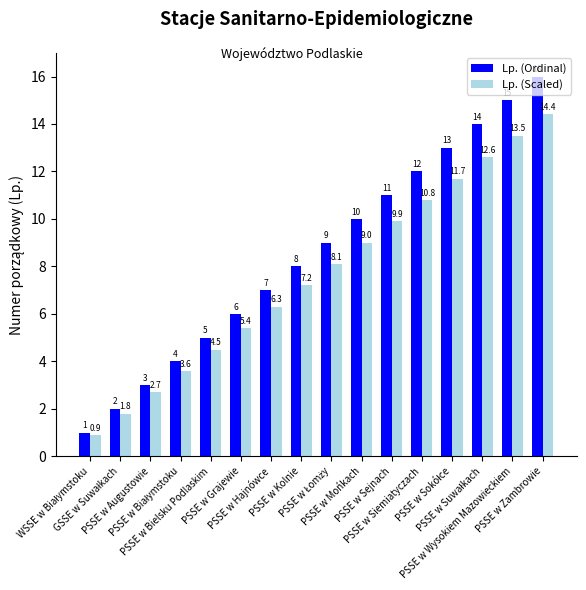

List the series in order of their peak value, highest first.

Lp. (Ordinal), Lp. (Scaled)